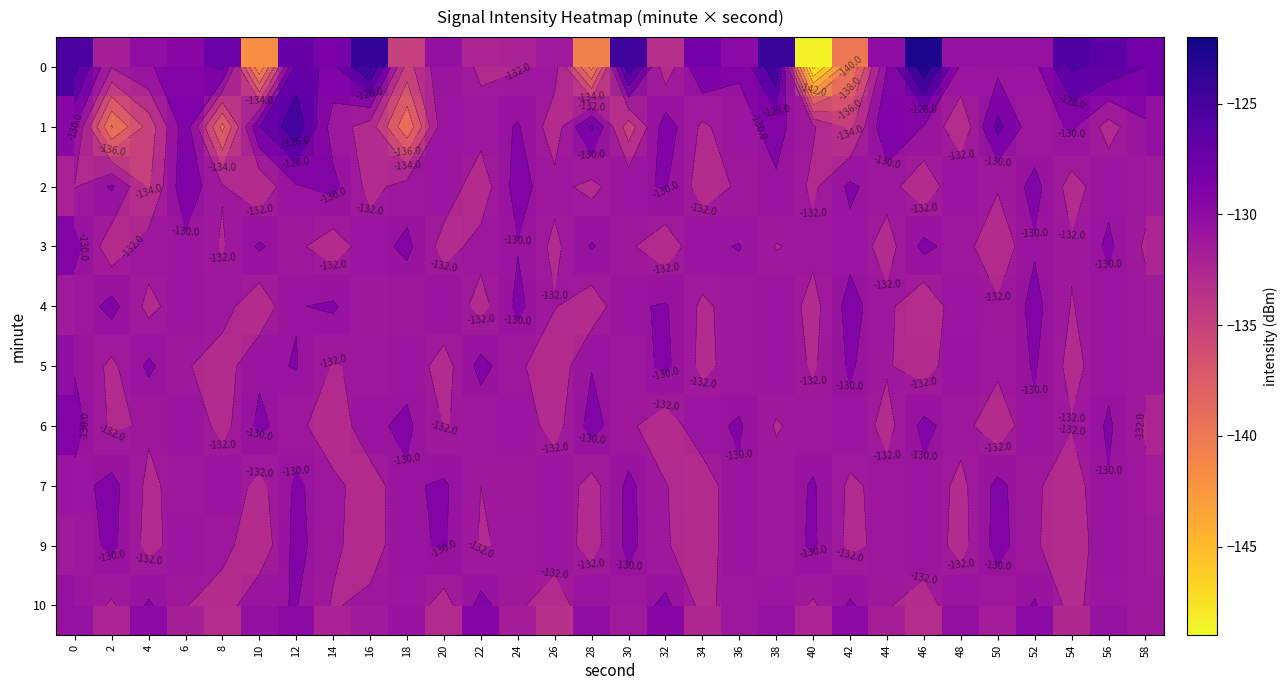

Which category has the lowest value across all series?

40